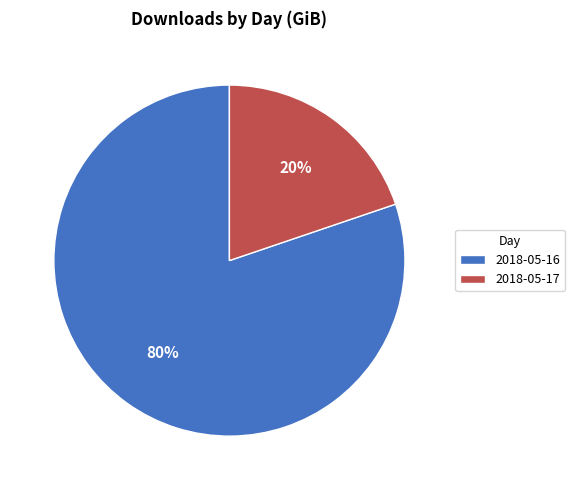

Is the sum of 2018-05-17 and 2018-05-16 greater than half?

Yes